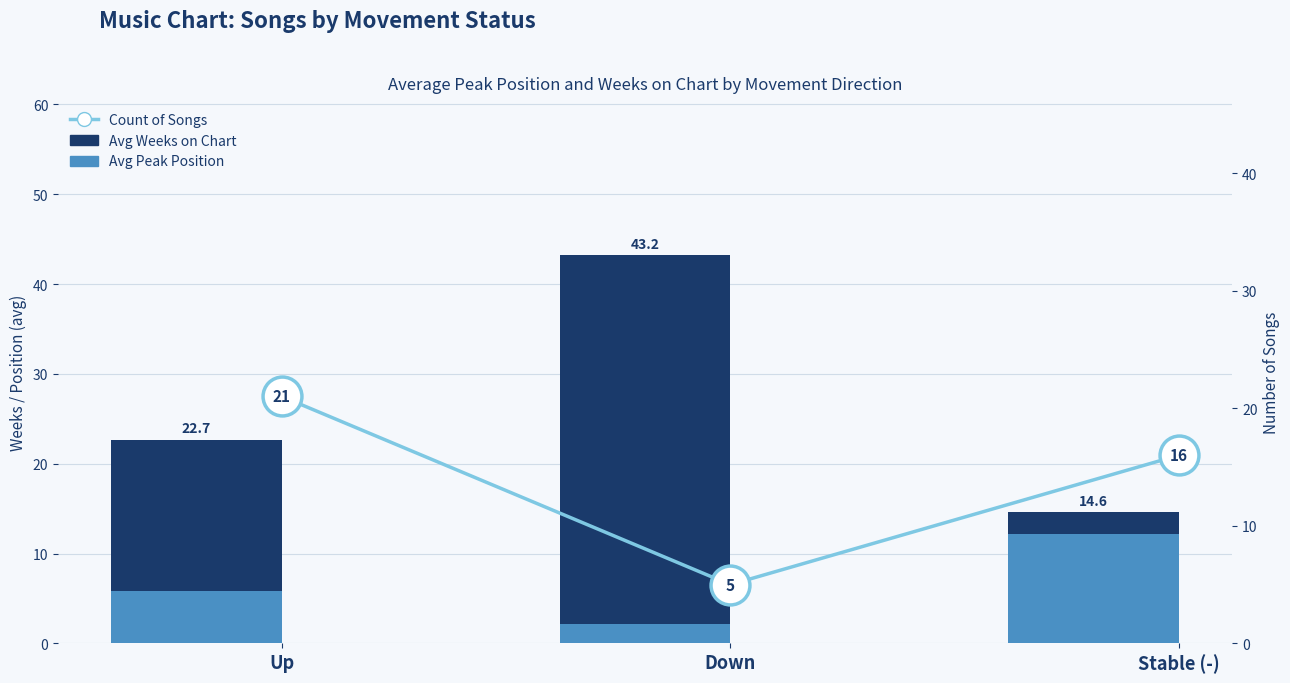

Which category has the highest value in the Count of Songs series?

Up